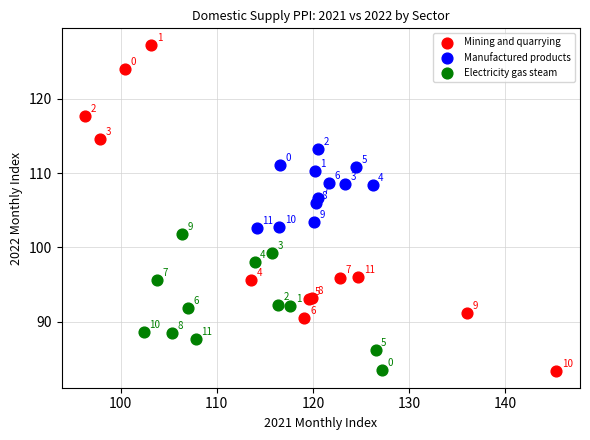

Which series contains the lowest Y value?

Mining and quarrying